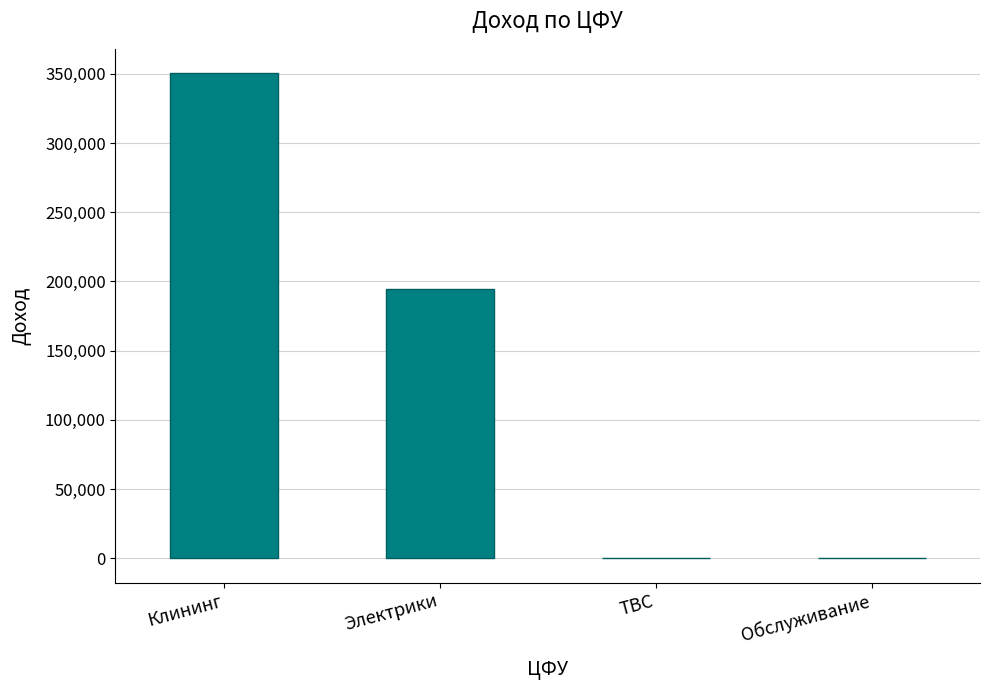

What is the maximum value shown in the chart?

350527.8